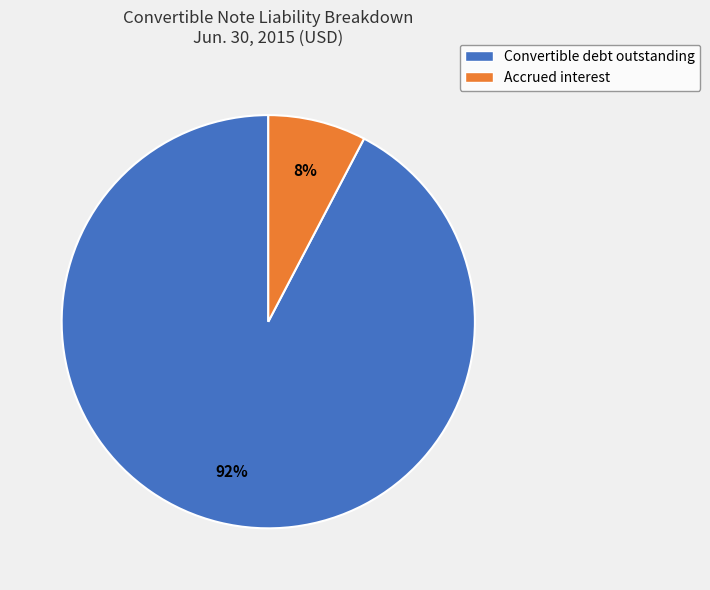

Count the number of slices in the pie.

2